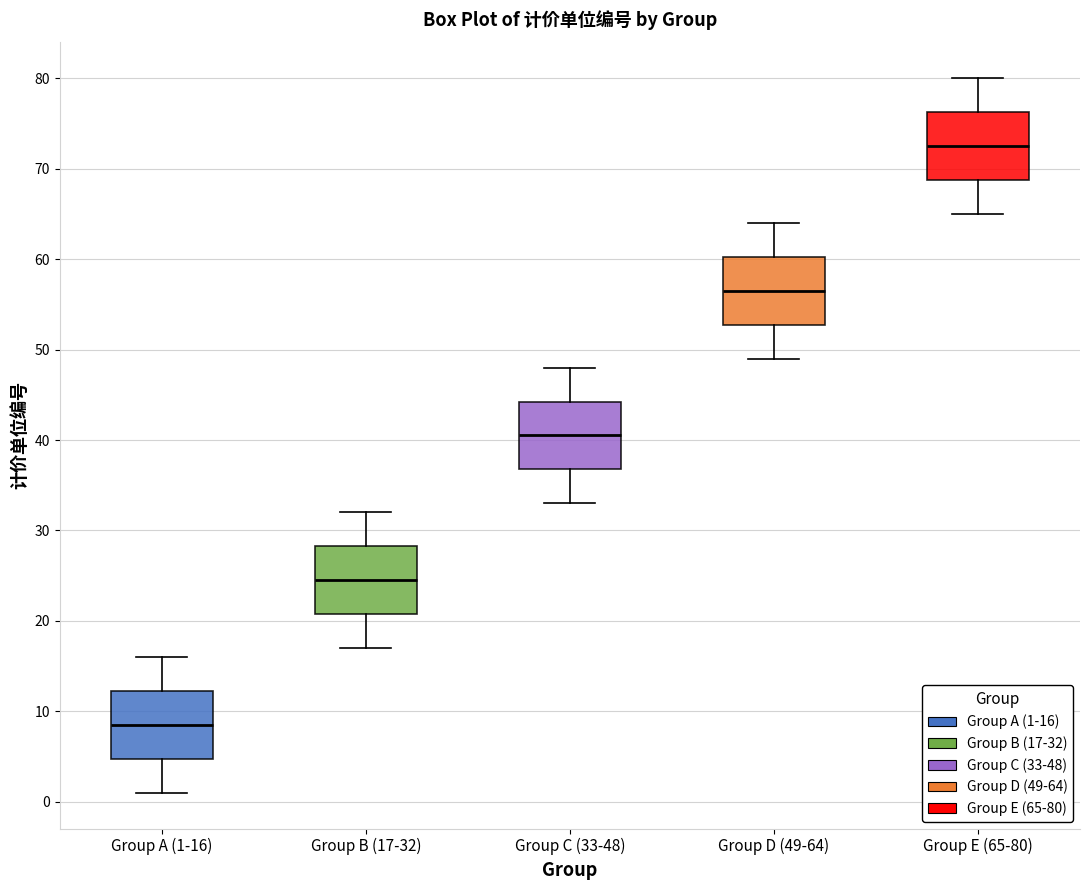

Reading left to right, read every box against the y-axis: the position of its median line, the range the box covers, and the ends of its whiskers. The values are not printed on the chart, so give them approximately, as read against the axis.

Group A (1-16): median 9, box 5 to 12, whiskers 1 to 16
Group B (17-32): median 25, box 21 to 28, whiskers 17 to 32
Group C (33-48): median 41, box 37 to 44, whiskers 33 to 48
Group D (49-64): median 57, box 53 to 60, whiskers 49 to 64
Group E (65-80): median 73, box 69 to 76, whiskers 65 to 80